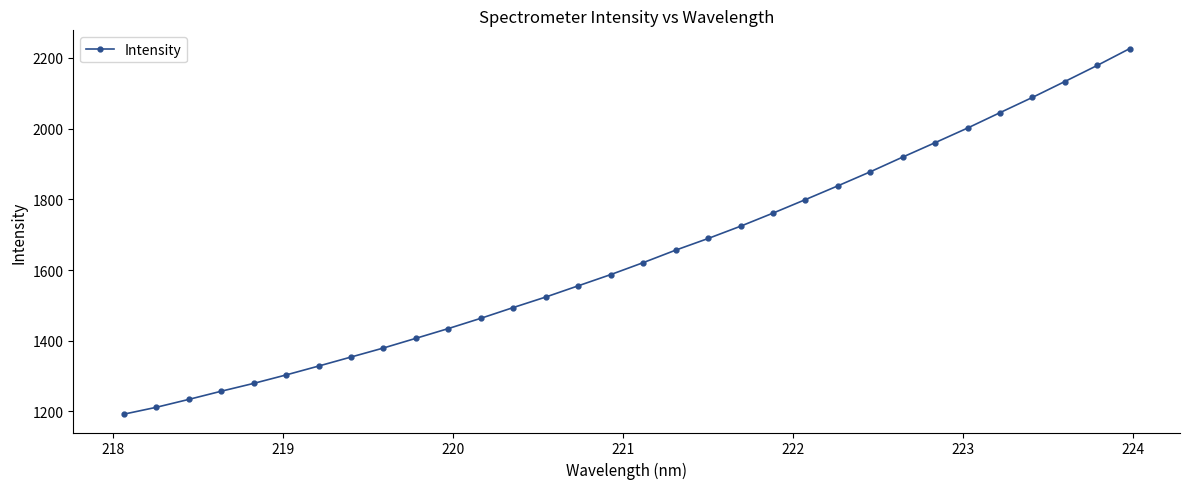

How many lines are shown in the chart?

1